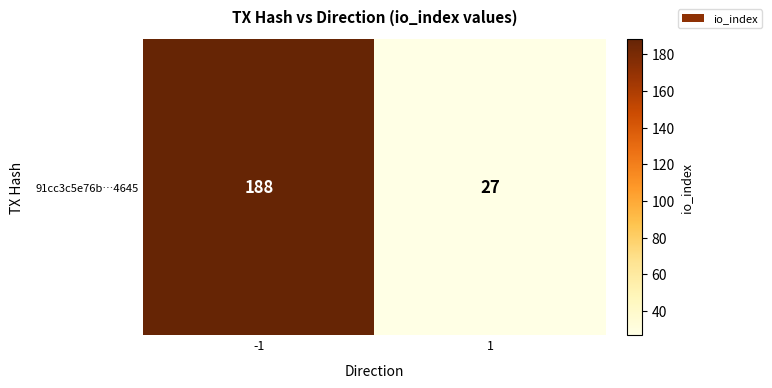

List the labels in order of value, largest first.

-1, 1